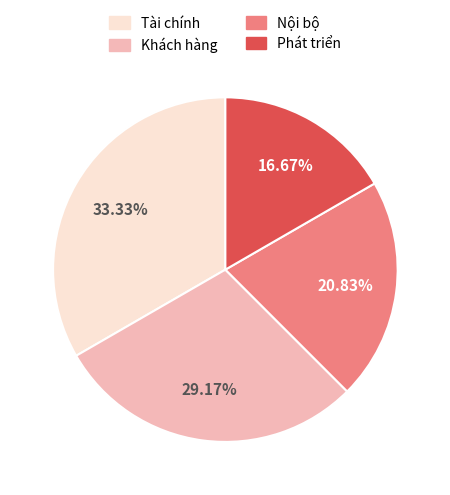

What is the largest slice in the pie chart?

Tài chính